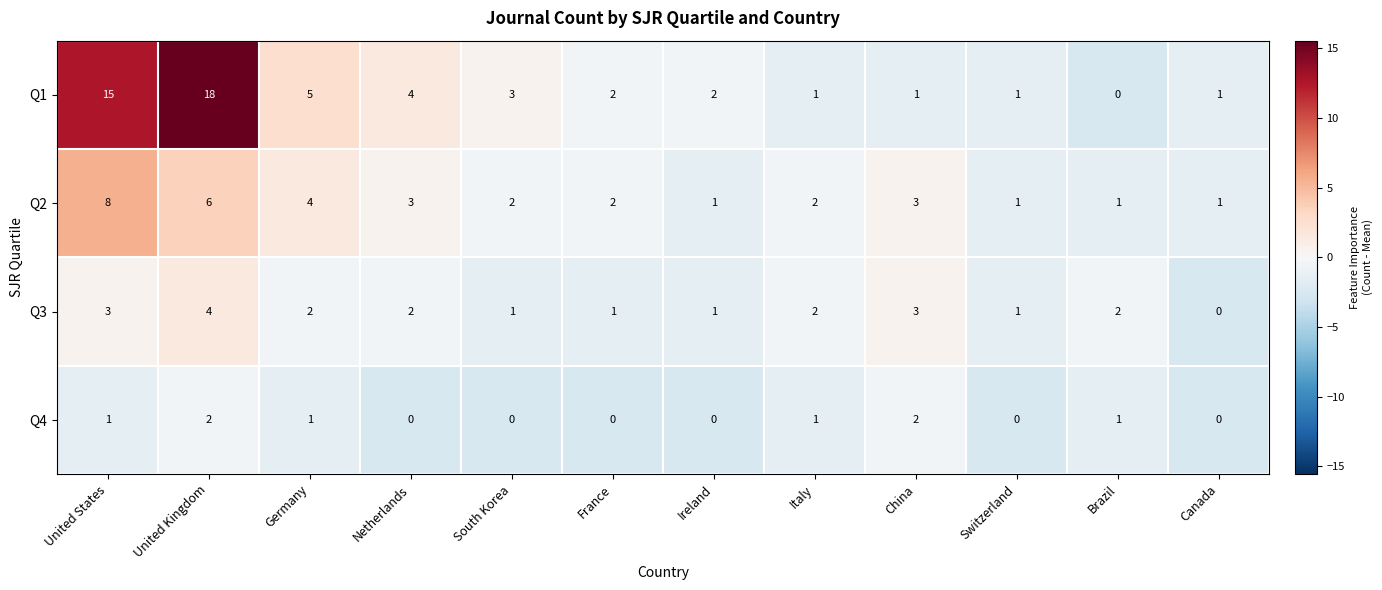

What is the total value across all series at Netherlands?

9